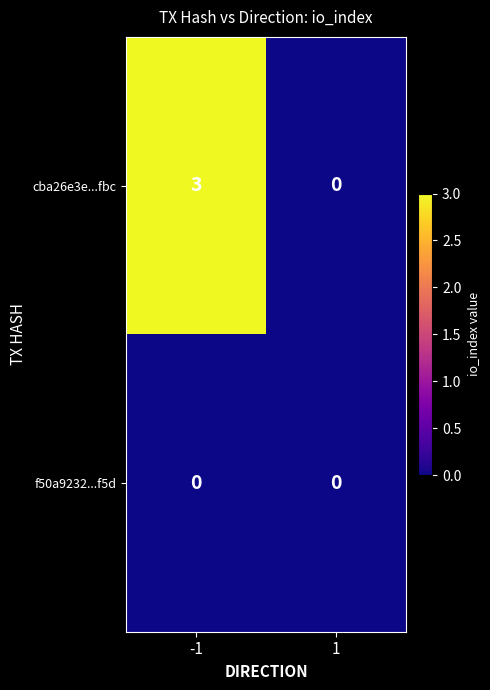

At -1, list the series in order from largest to smallest.

cba26e3e...fbc, f50a9232...f5d